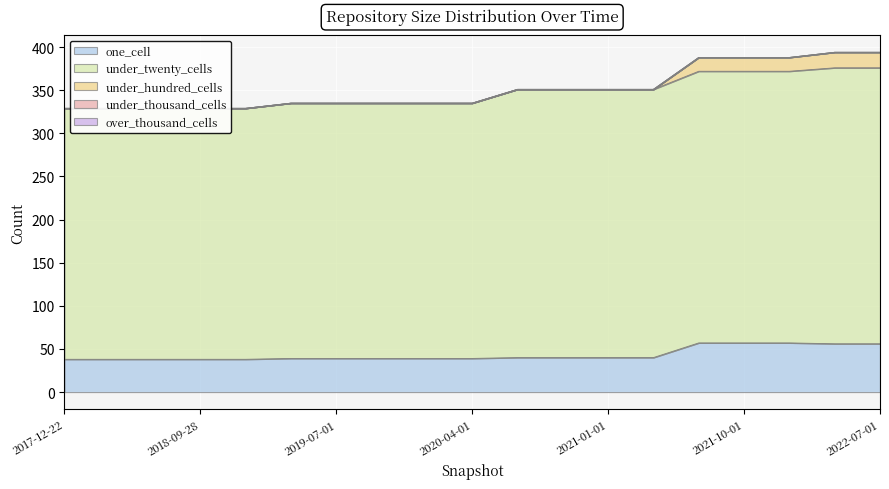

What are all the series names shown in the legend?

one_cell, under_twenty_cells, under_hundred_cells, under_thousand_cells, over_thousand_cells